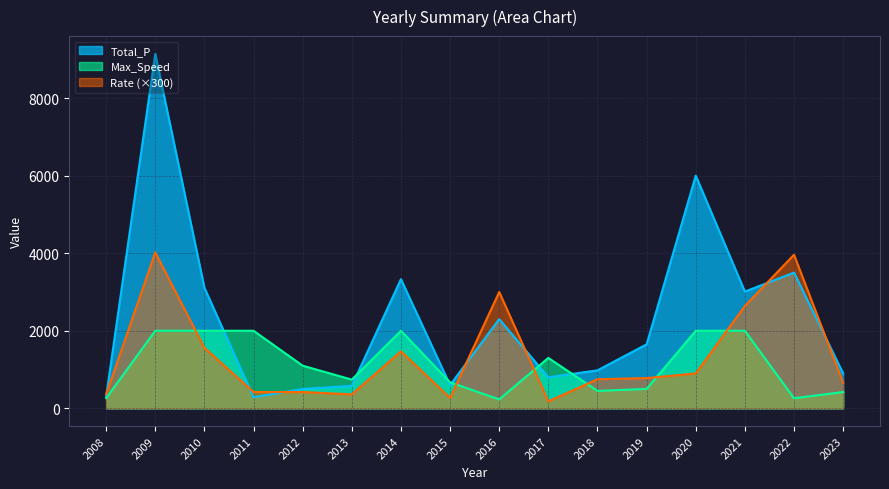

Count the number of data series in this chart.

3